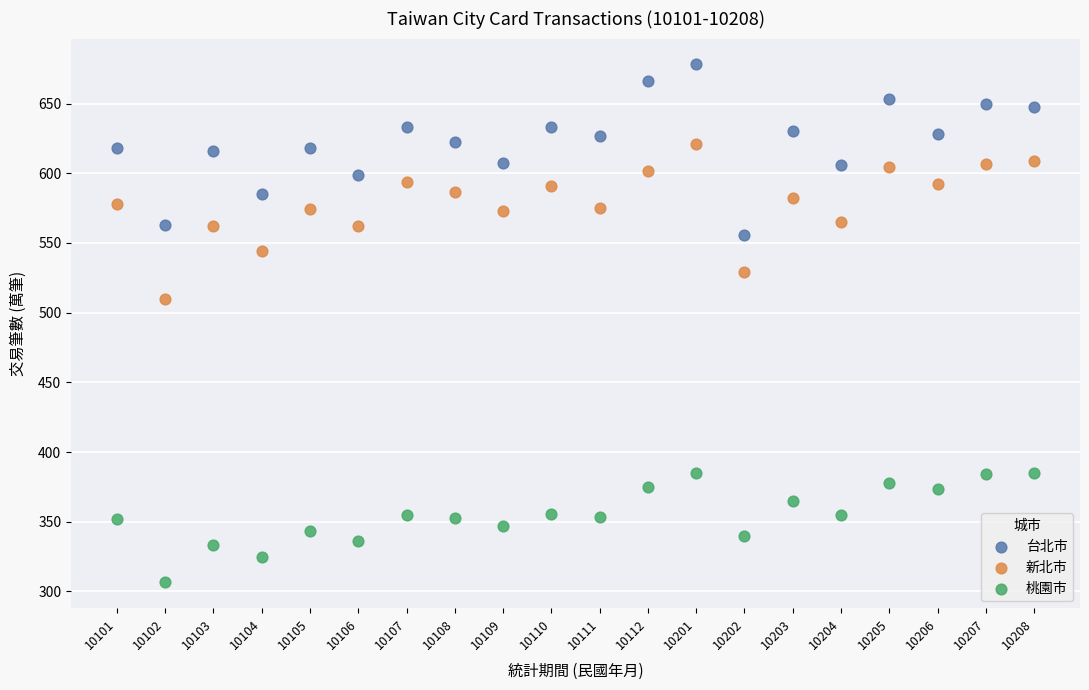

Which series reaches the maximum Y coordinate?

台北市